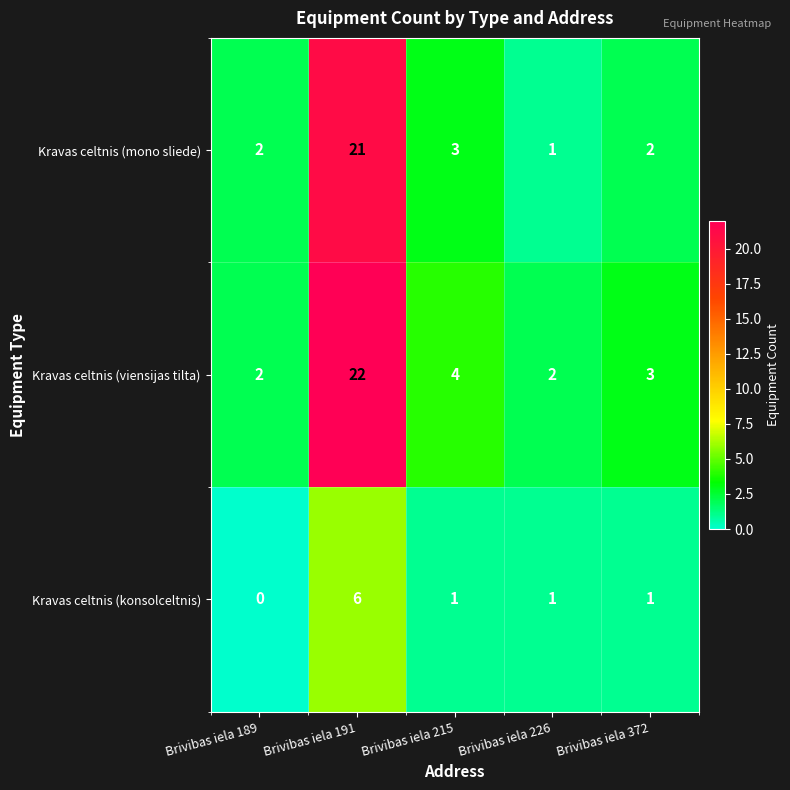

Reading right to left, extract all data points from this chart.

Kravas celtnis (mono sliede): 2	1	3	21	2
Kravas celtnis (viensijas tilta): 3	2	4	22	2
Kravas celtnis (konsolceltnis): 1	1	1	6	0